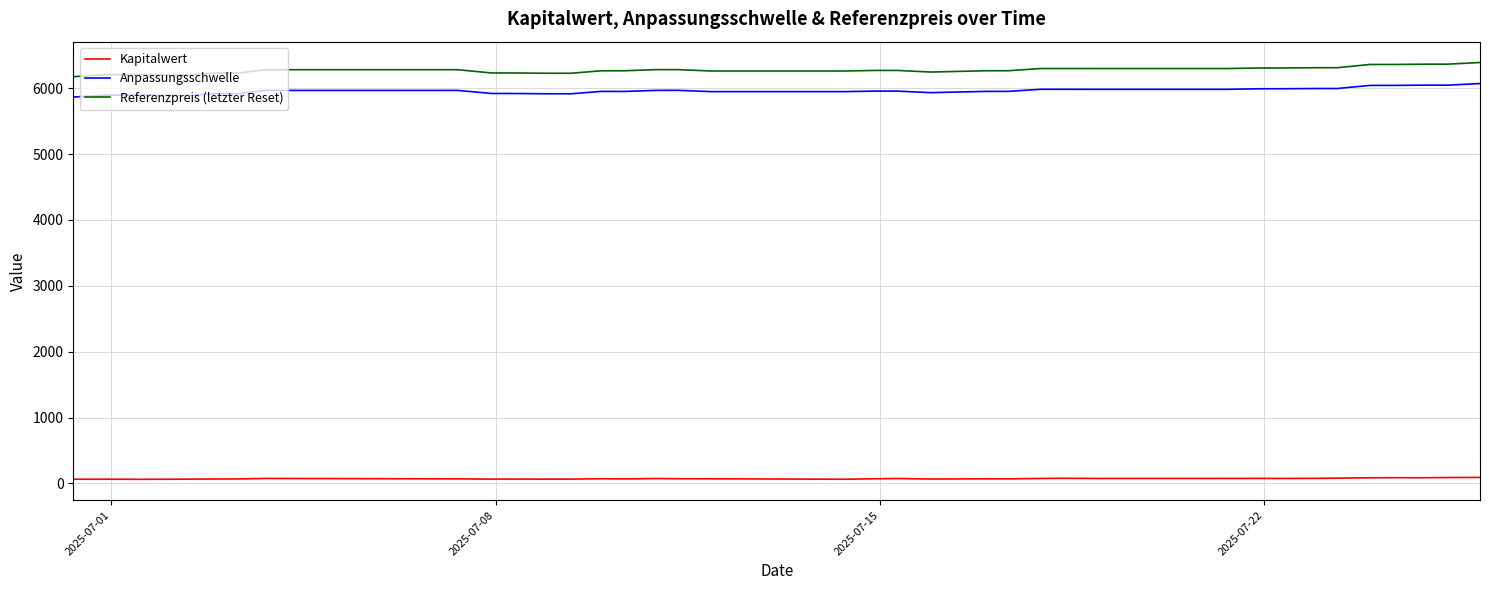

What is the highest value of the Referenzpreis (letzter Reset) series?

6388.6